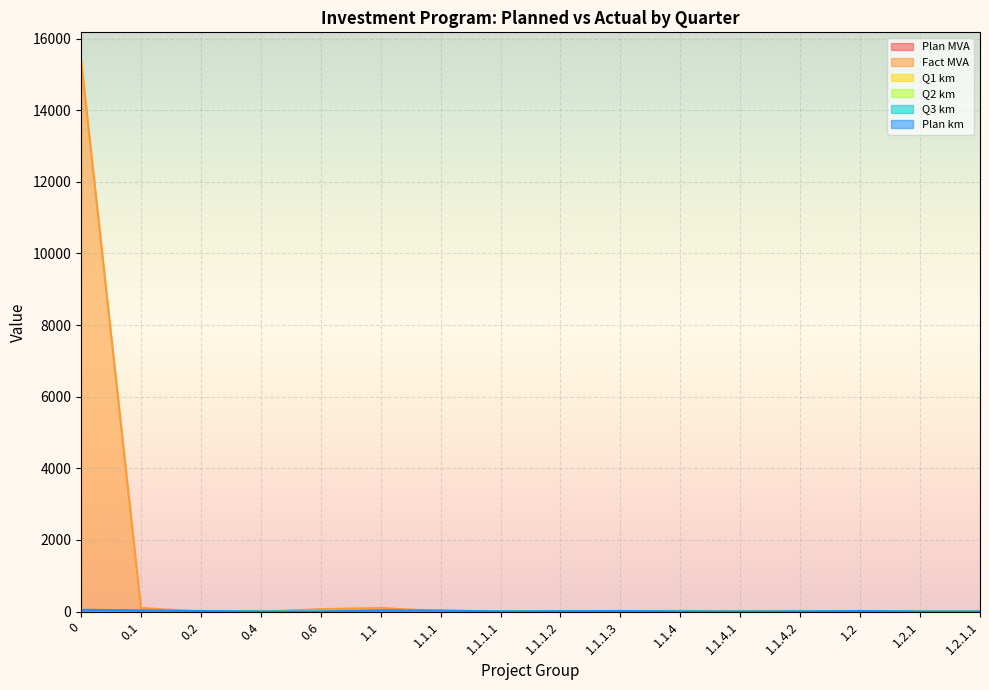

Which category has the lowest value across all series?

0.4